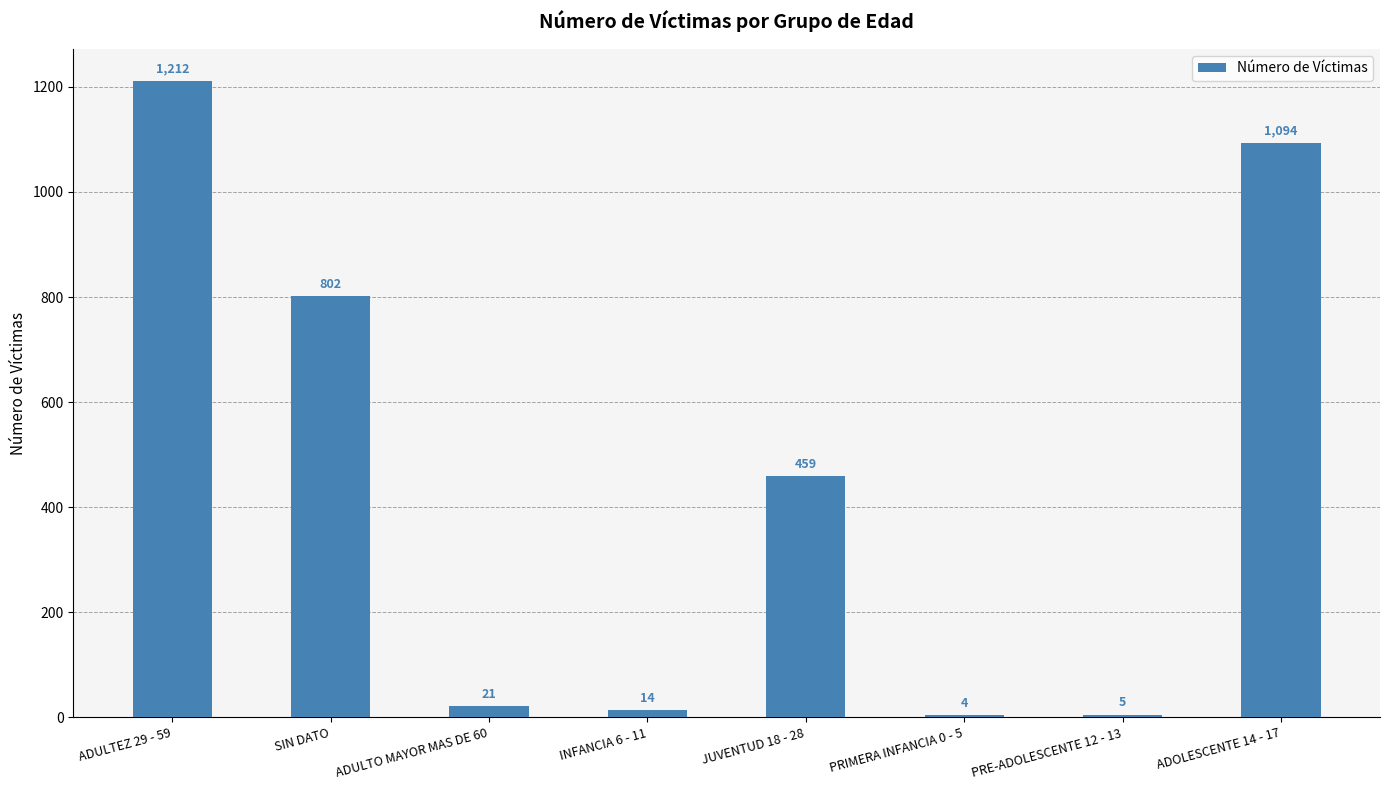

The chart shows a value of 459 at JUVENTUD 18 - 28. True or false?

True